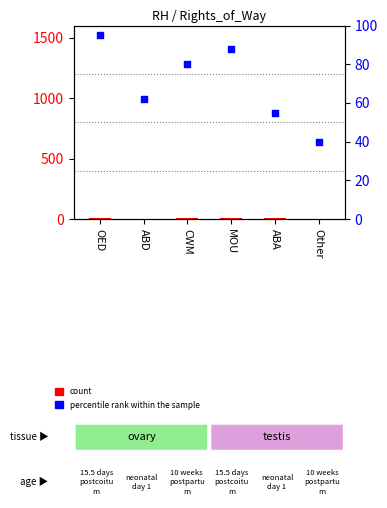

At how many categories does at least one series exceed 91?

1